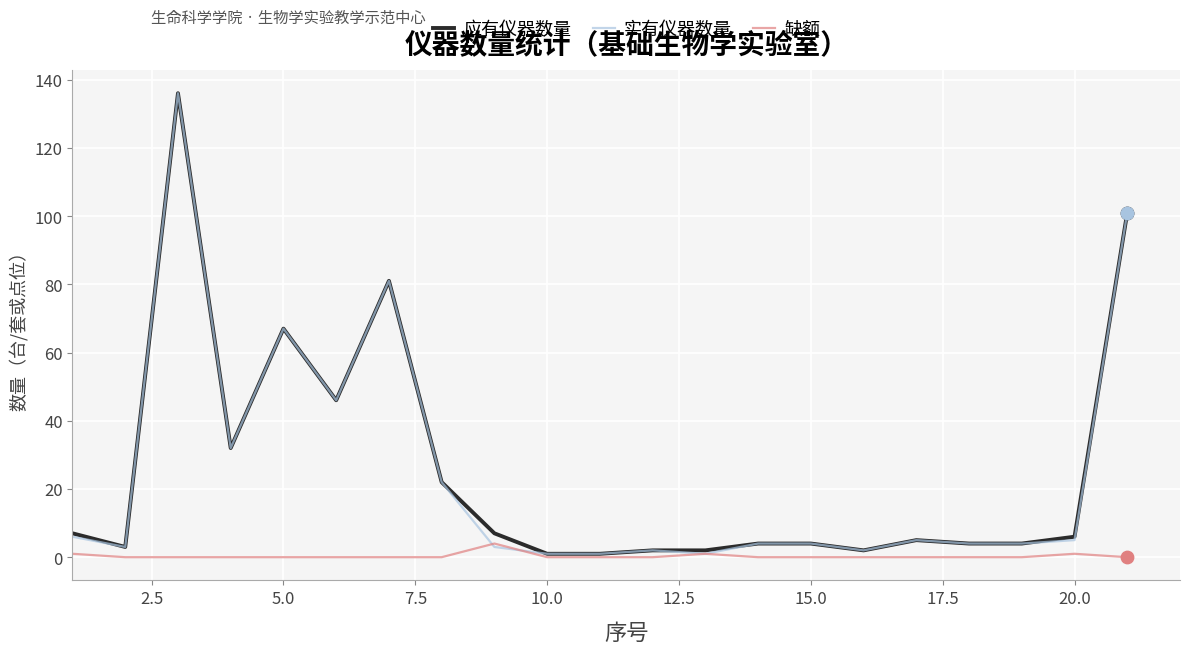

What is the maximum value shown in the chart?

136